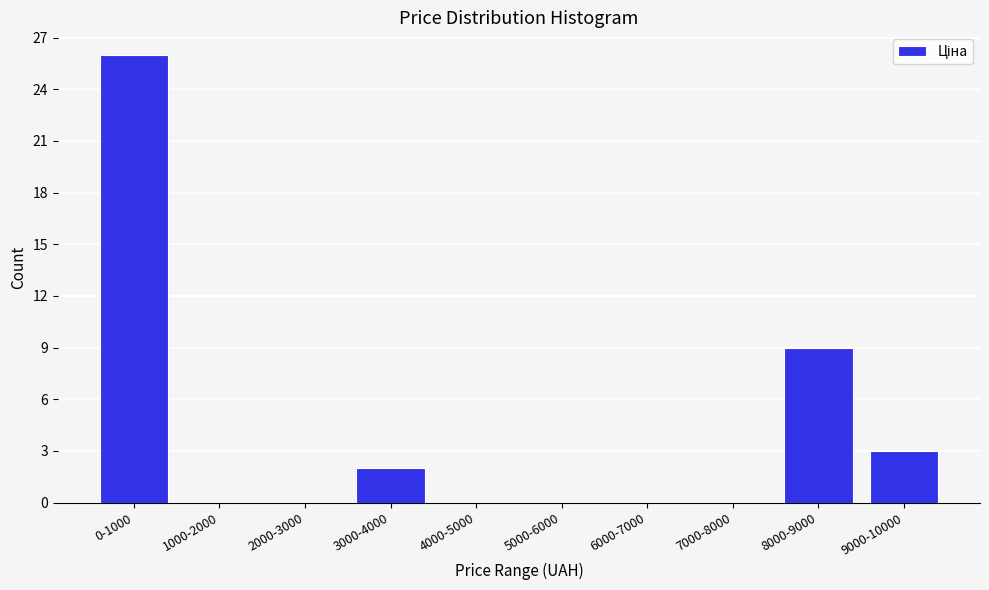

Reading left to right, transcribe all the data shown in this chart.

0-1000=26	1000-2000=0	2000-3000=0	3000-4000=2	4000-5000=0	5000-6000=0	6000-7000=0	7000-8000=0	8000-9000=9	9000-10000=3